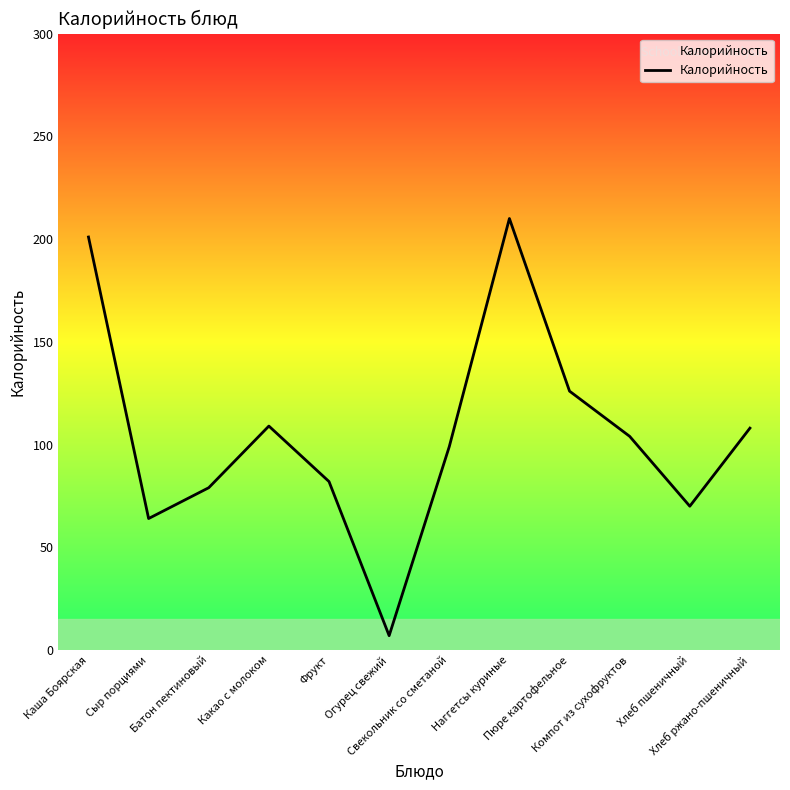

What is the difference between the second highest and minimum values?

194